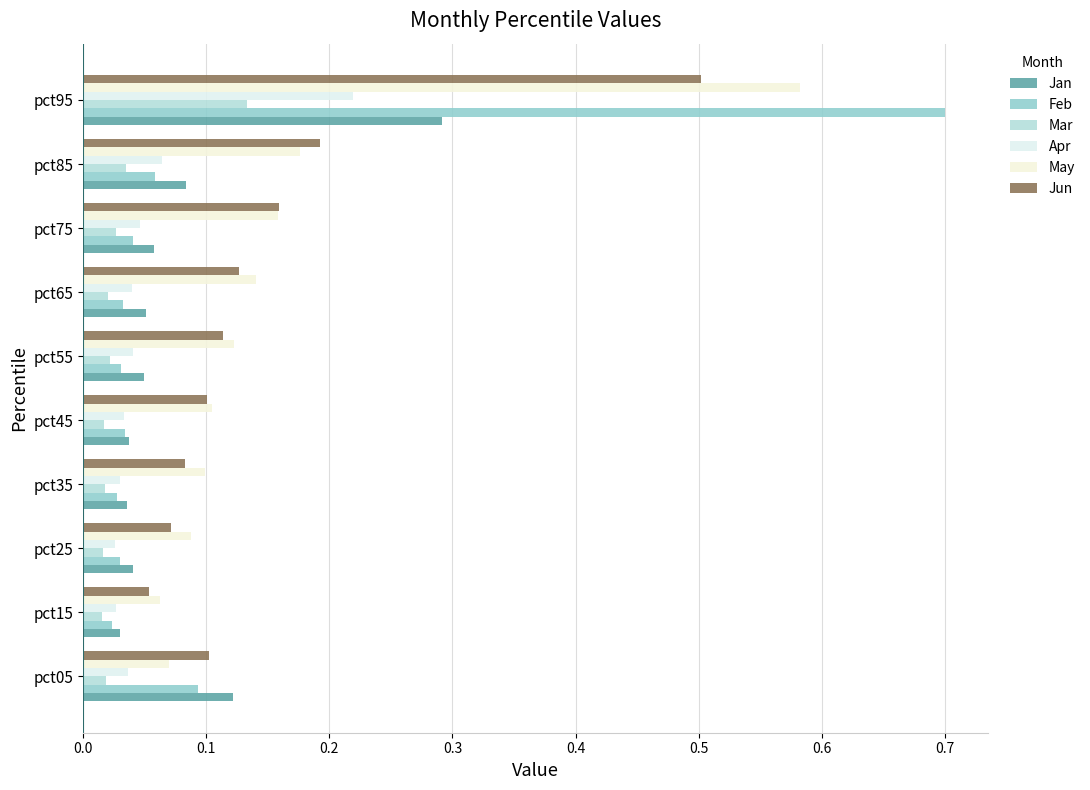

What is the difference between the maximum and minimum values in the Feb series?

0.7